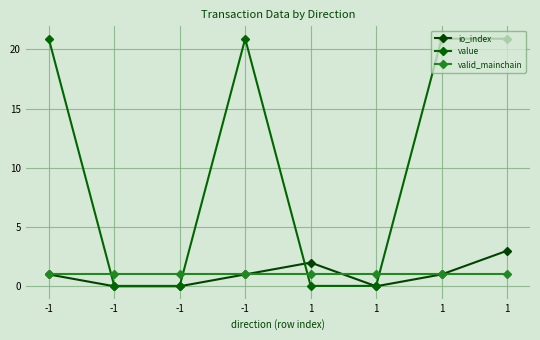

Which series has the largest range (max minus min)?

value